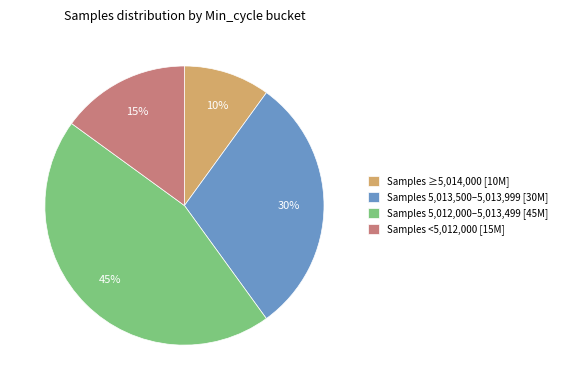

True or false: Samples ≥5,014,000 [10M] accounts for 17% of the total.

False